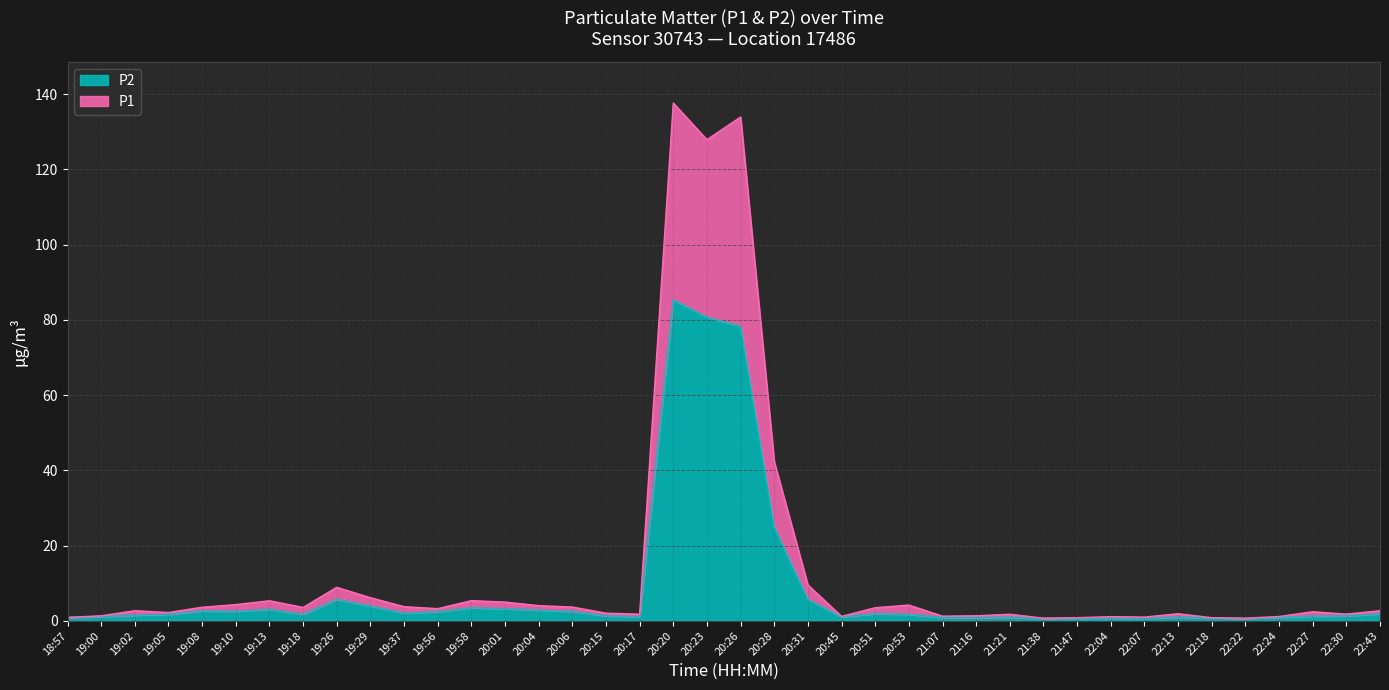

What position from the left is 22:18?

35